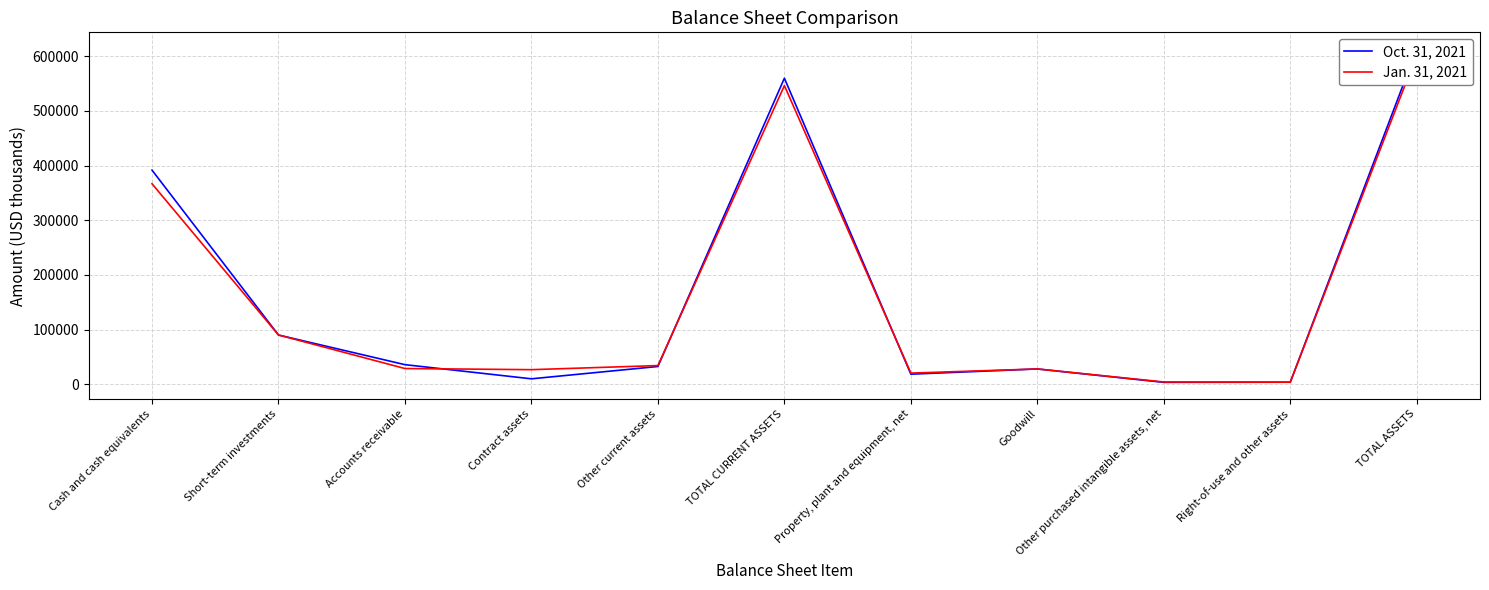

Is it true that Oct. 31, 2021 equals 27943 at Goodwill?

True